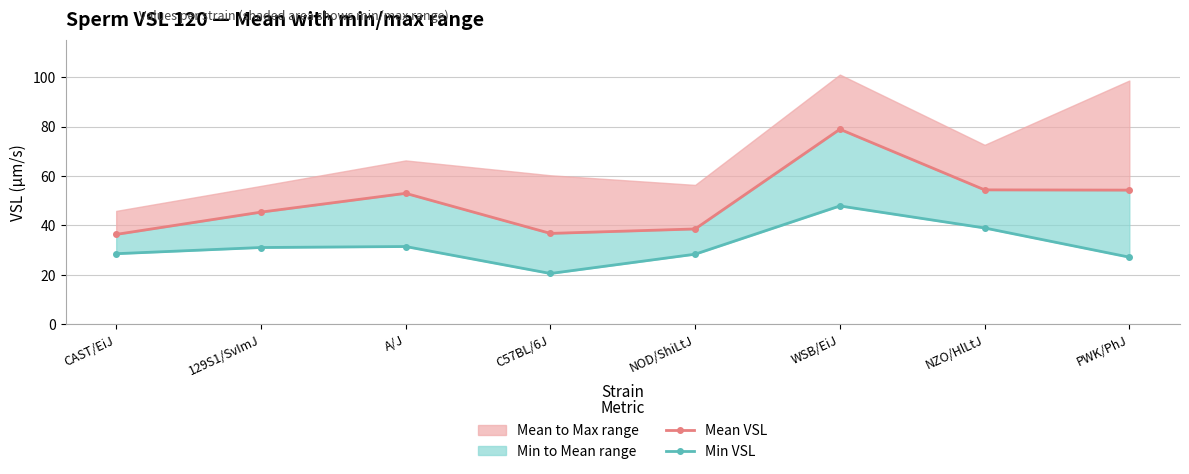

True or false: Min VSL and Mean VSL intersect in this chart.

False